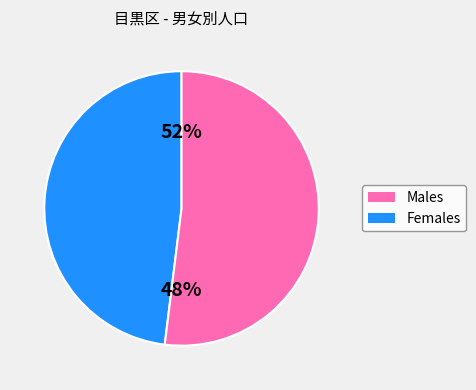

Between 28 and 36, which is larger?

36